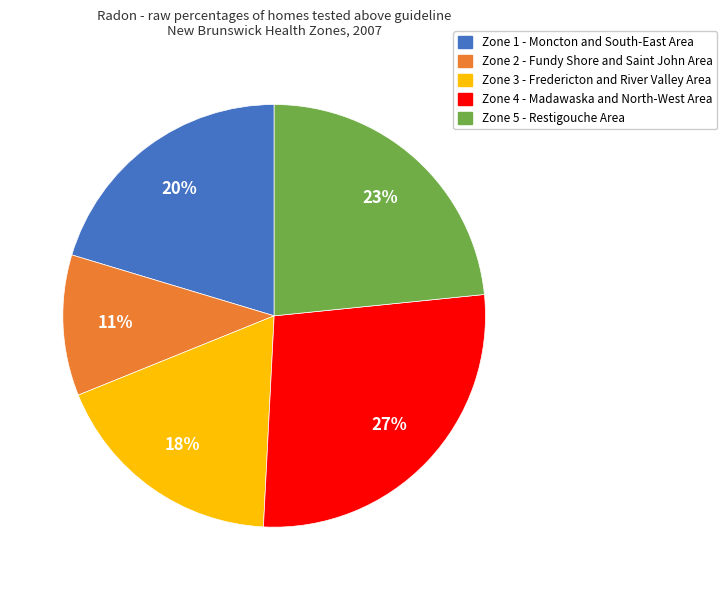

Approximately how many times larger is the value at Zone 3 - Fredericton and River Valley Area compared to Zone 1 - Moncton and South-East Area?

0.9